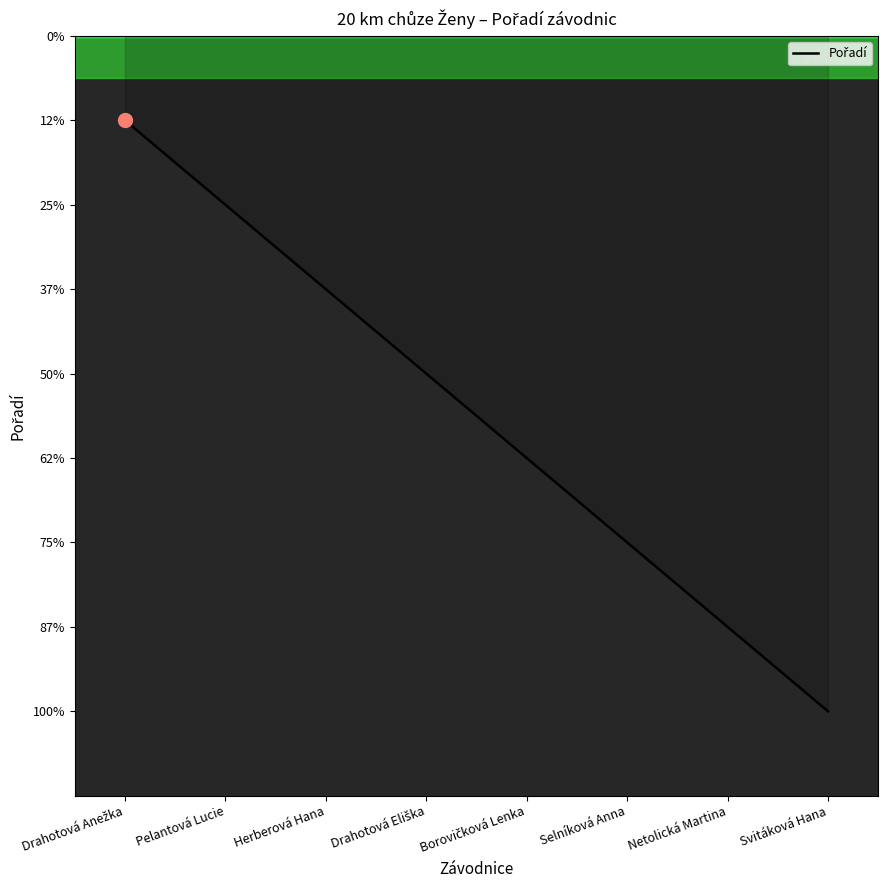

What is the change in value from Pelantová Lucie to Netolická Martina?

+5